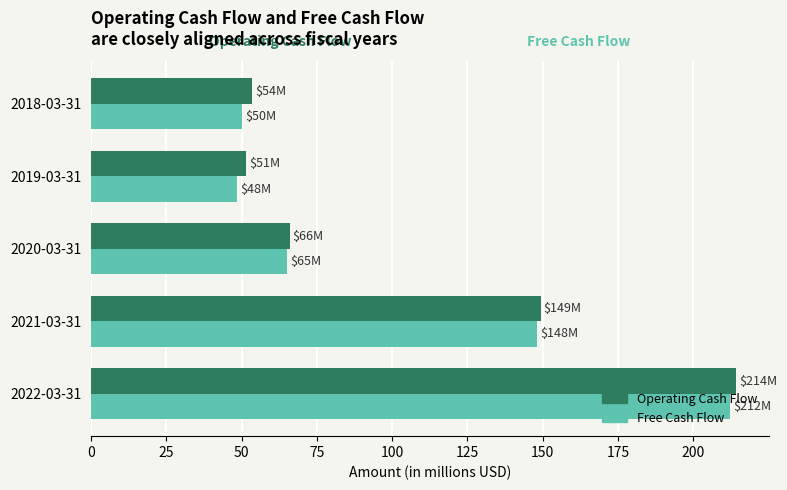

What is the smallest value displayed?

48.4